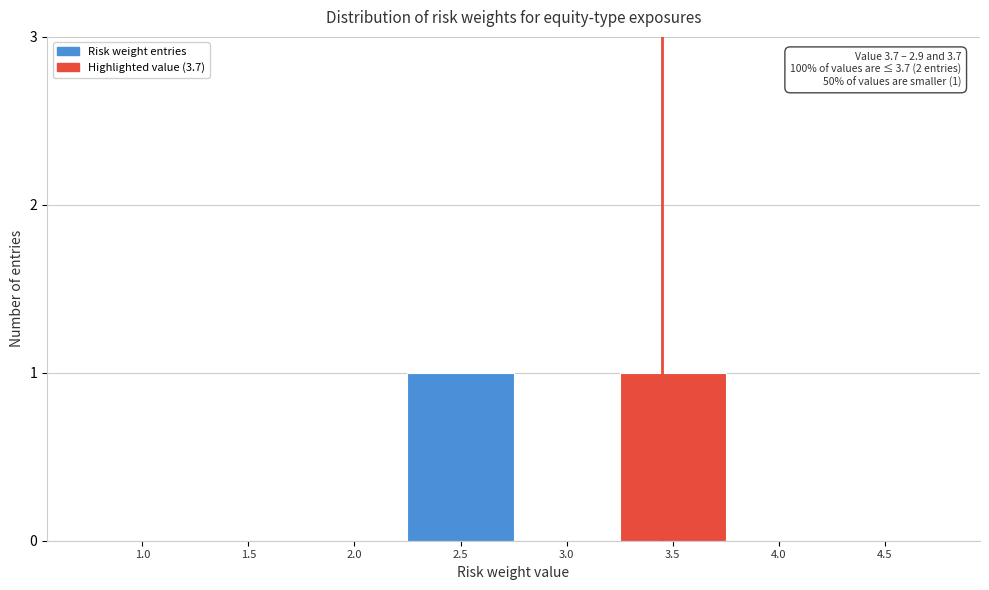

Reading left to right, transcribe all the data shown in this chart.

1.0=0	1.5=0	2.0=0	2.5=1	3.0=0	3.5=1	4.0=0	4.5=0